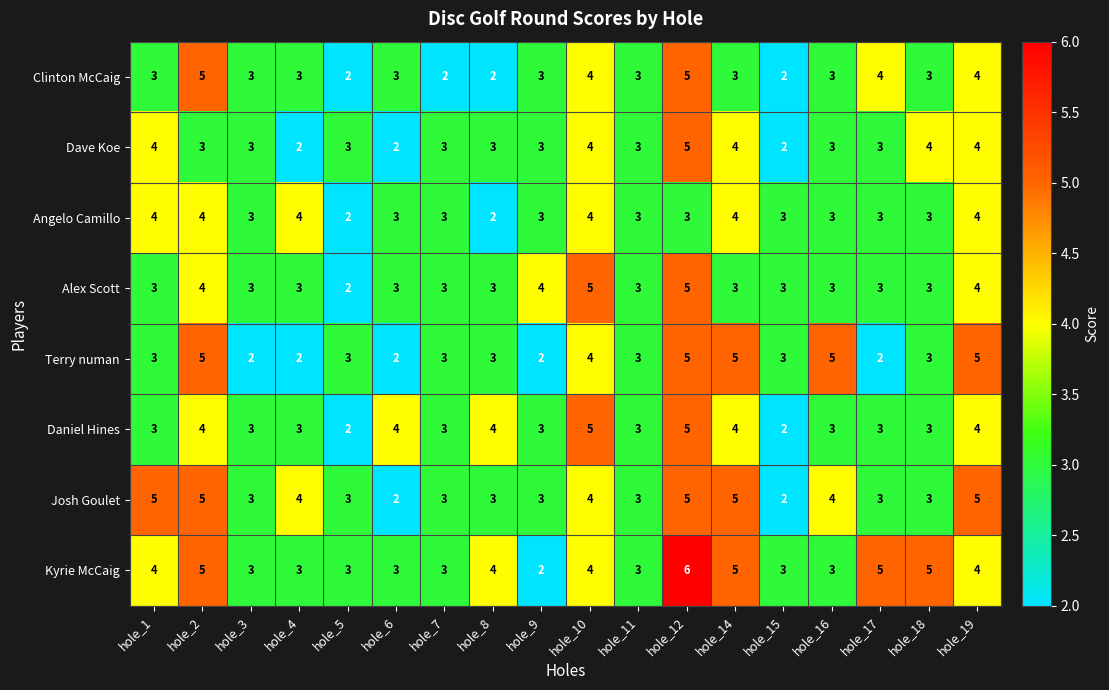

What is the smallest value displayed?

2